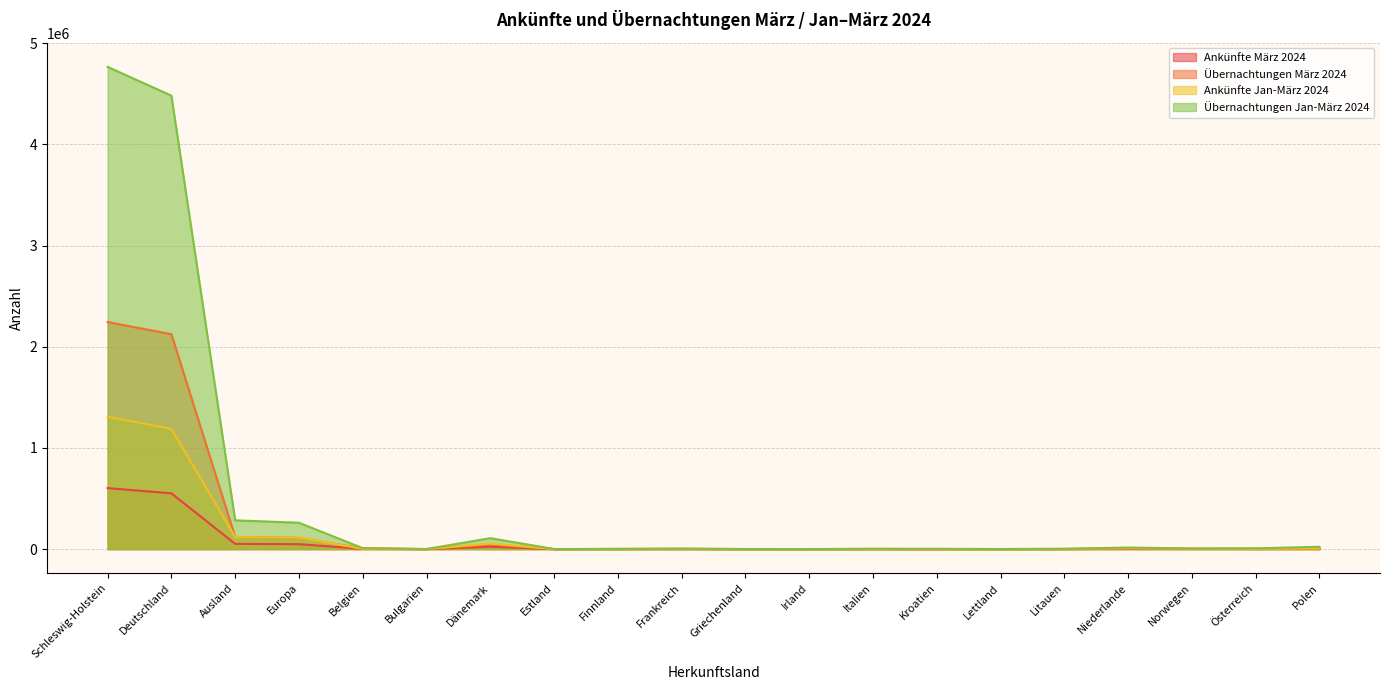

What is the smallest value displayed?

74